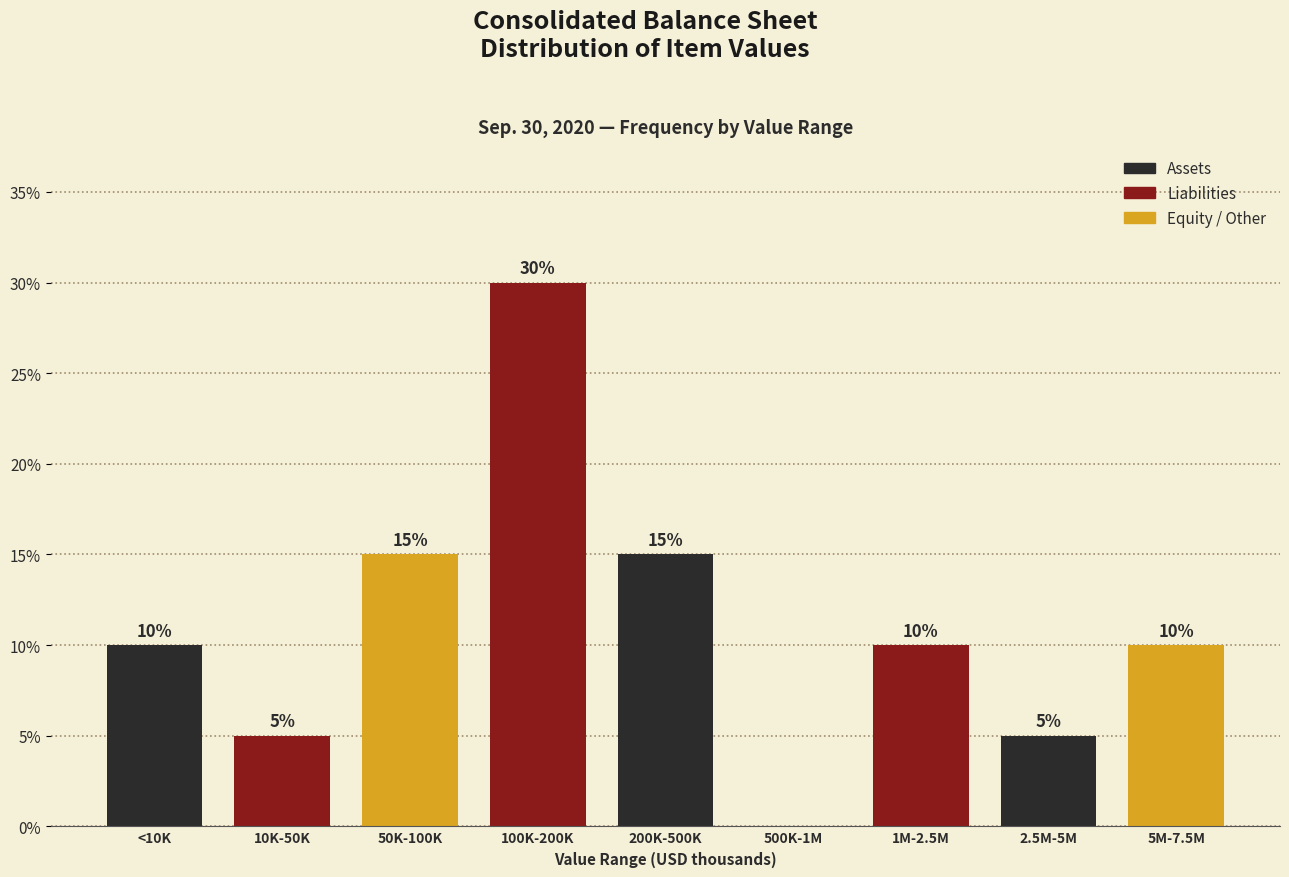

Reading left to right, extract all data points from this chart.

<10K=10	10K-50K=5	50K-100K=15	100K-200K=30	200K-500K=15	500K-1M=0	1M-2.5M=10	2.5M-5M=5	5M-7.5M=10